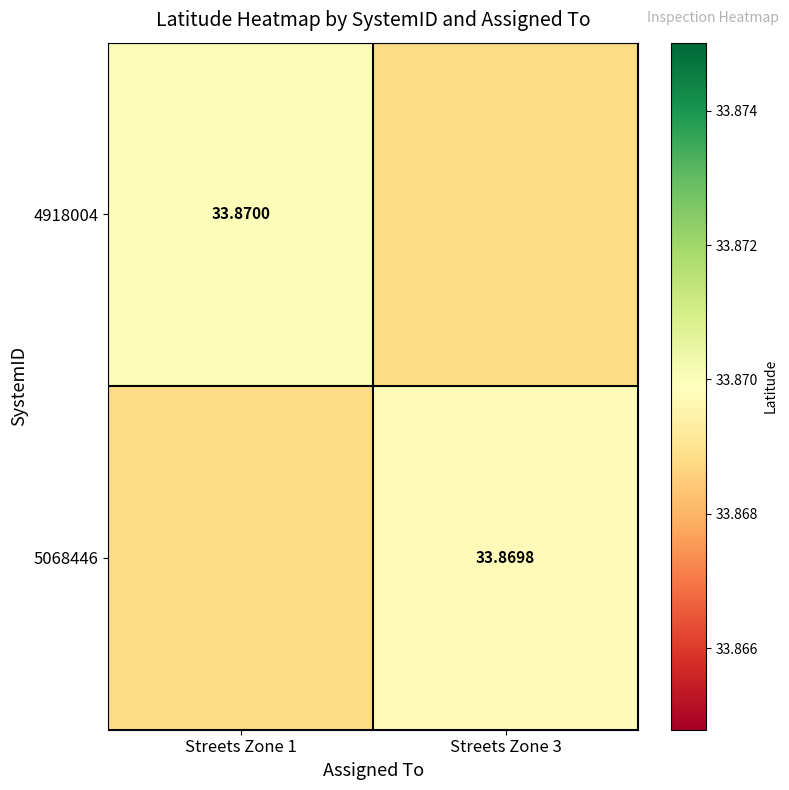

What is the minimum value for 5068446?

33.9